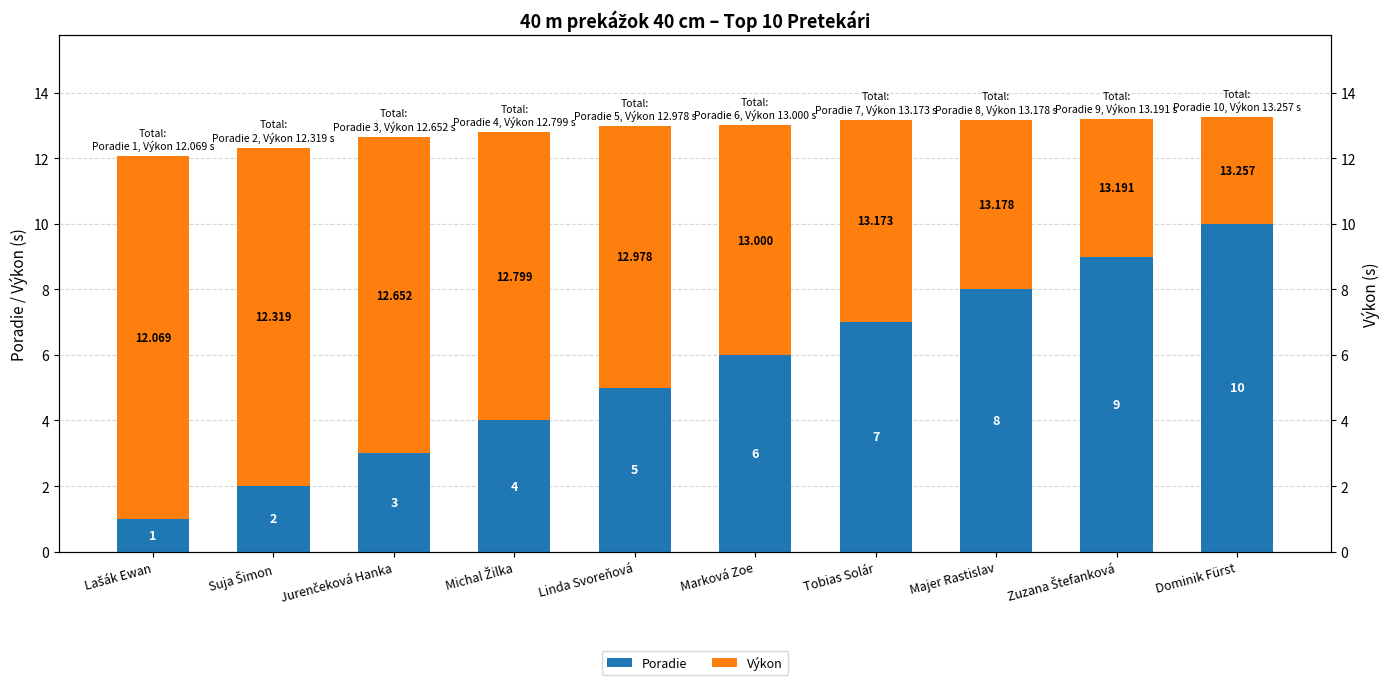

Reading left to right, what are all the values shown in this chart?

Poradie: 1.0	2.0	3.0	4.0	5.0	6.0	7.0	8.0	9.0	10.0
Výkon: 11.1	10.3	9.7	8.8	8.0	7.0	6.2	5.2	4.2	3.3